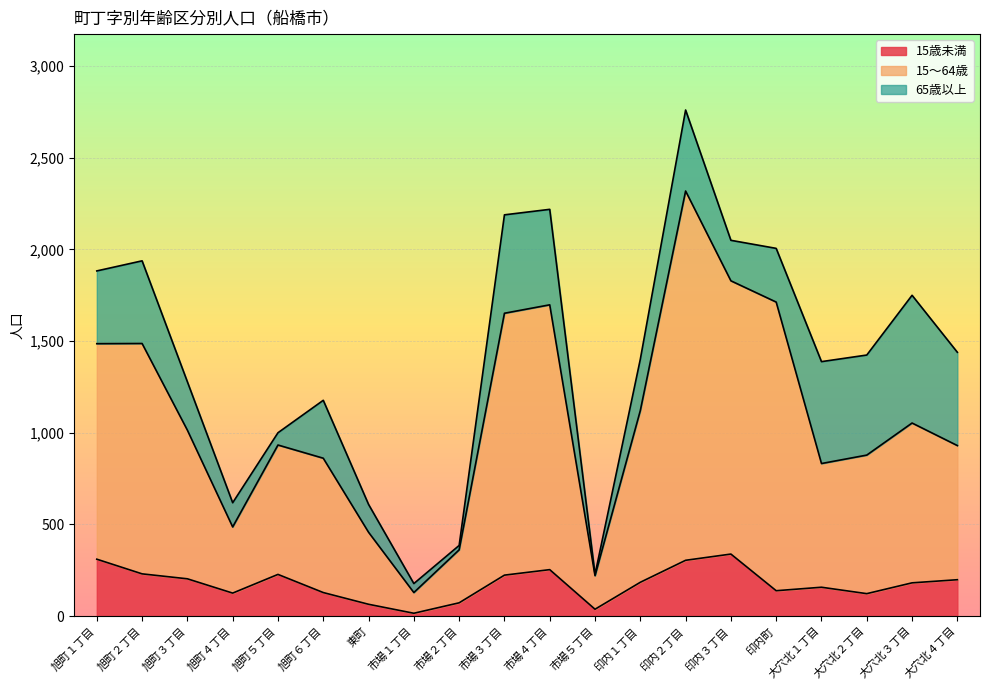

The value of 15～64歳 at 大穴北２丁目 is 218. True or false?

False